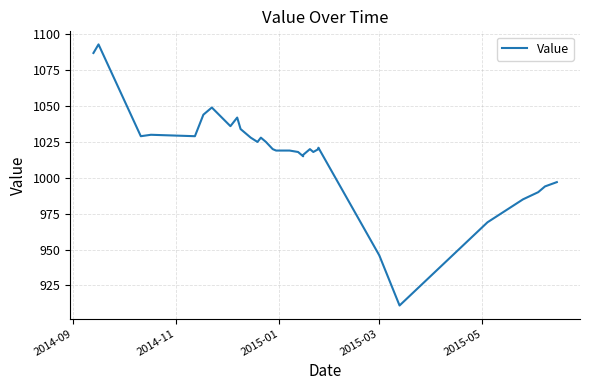

Does the chart display data point markers on the line(s)?

No